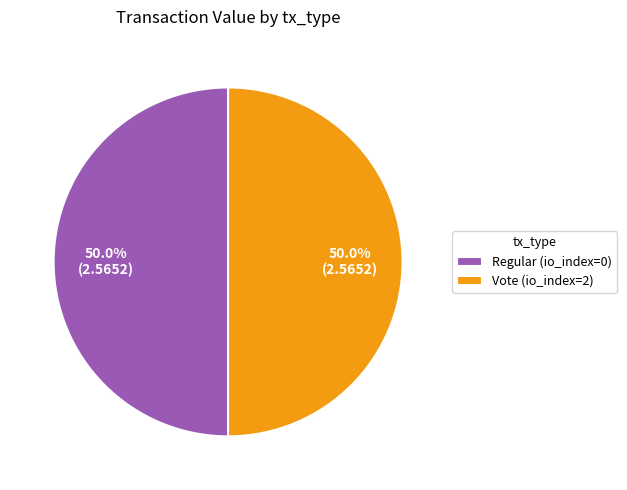

Combined, what portion of the pie is Vote (io_index=2) and Regular (io_index=0)?

100.0%